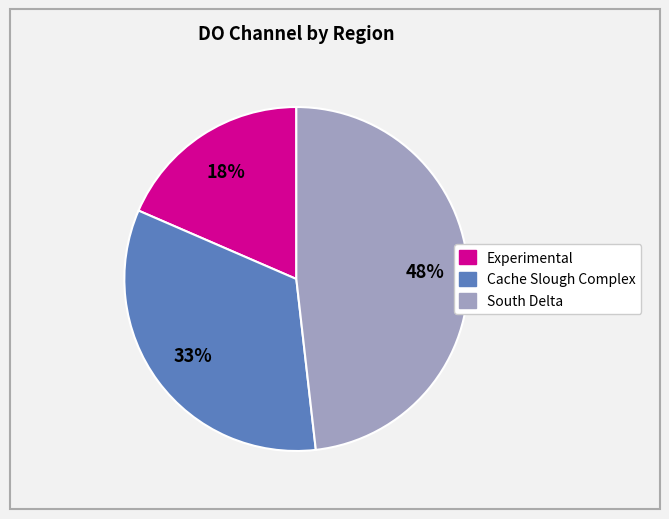

To the nearest percent, what is the difference between the largest and smallest slice percentages?

30%